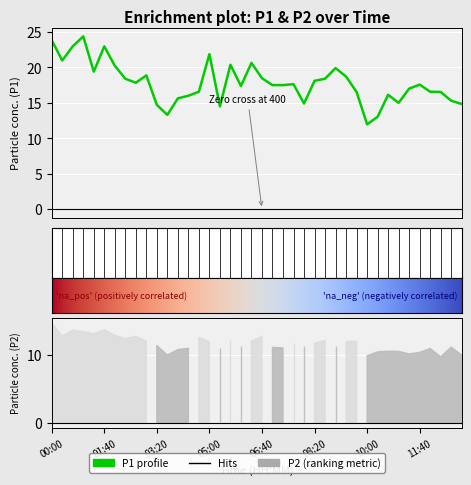

Rank the categories by value from lowest to highest.

10:00, 10:20, 03:40, 05:20, 03:20, 13:00, 08:00, 11:00, 12:40, 04:00, 04:20, 10:40, 09:40, 12:20, 04:40, 12:00, 11:20, 06:00, 07:00, 07:20, 11:40, 07:40, 02:40, 08:20, 02:20, 08:40, 06:40, 09:20, 03:00, 01:20, 09:00, 02:00, 05:40, 06:20, 00:20, 05:00, 00:40, 01:40, 00:00, 01:00